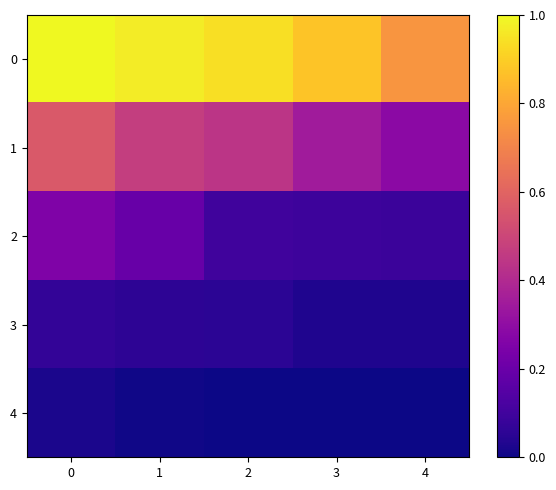

Reading left to right, extract all data points from this chart.

0: 0=1.0	1=1.0	2=0.9	3=0.9	4=0.8
1: 0=0.6	1=0.5	2=0.4	3=0.3	4=0.3
2: 0=0.3	1=0.2	2=0.1	3=0.1	4=0.1
3: 0=0.1	1=0.1	2=0.1	3=0.0	4=0.0
4: 0=0.0	1=0.0	2=0.0	3=0.0	4=0.0